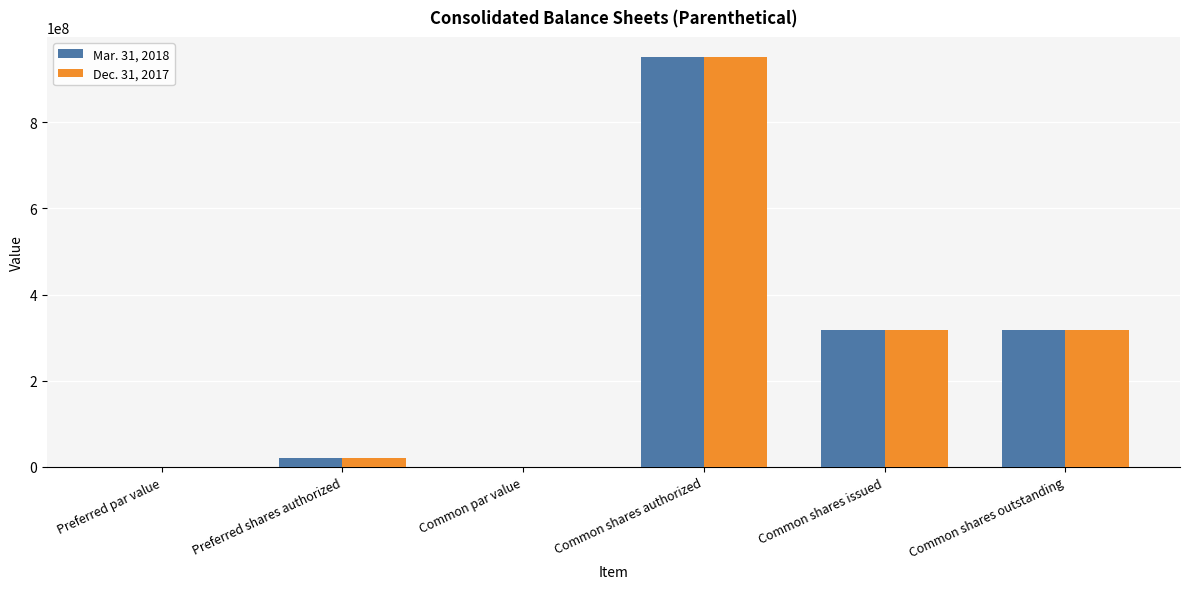

Which category has the highest value in the Dec. 31, 2017 series?

Common shares authorized